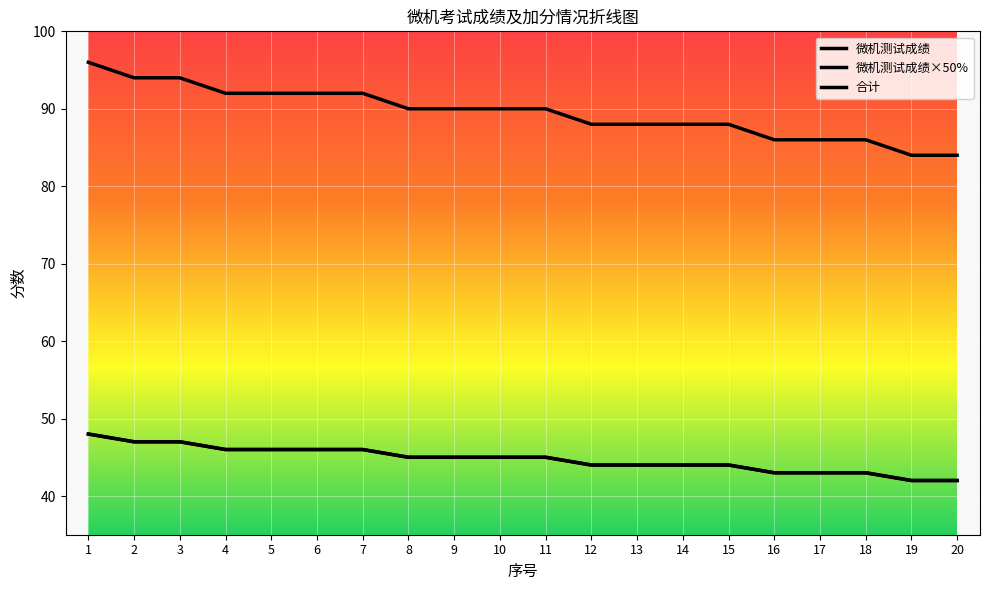

Is it true that 微机测试成绩 equals 94 at 3?

True